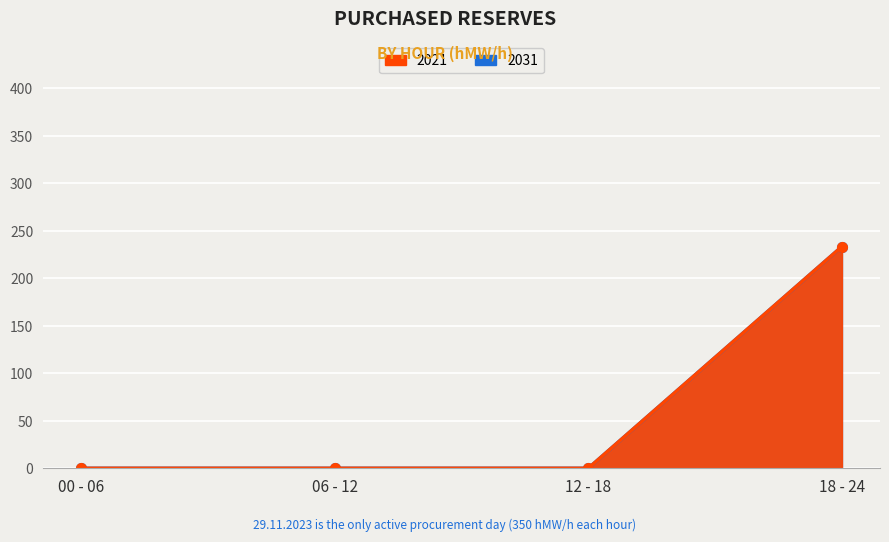

Is it true that 2021 equals 0 at 12 - 13?

True